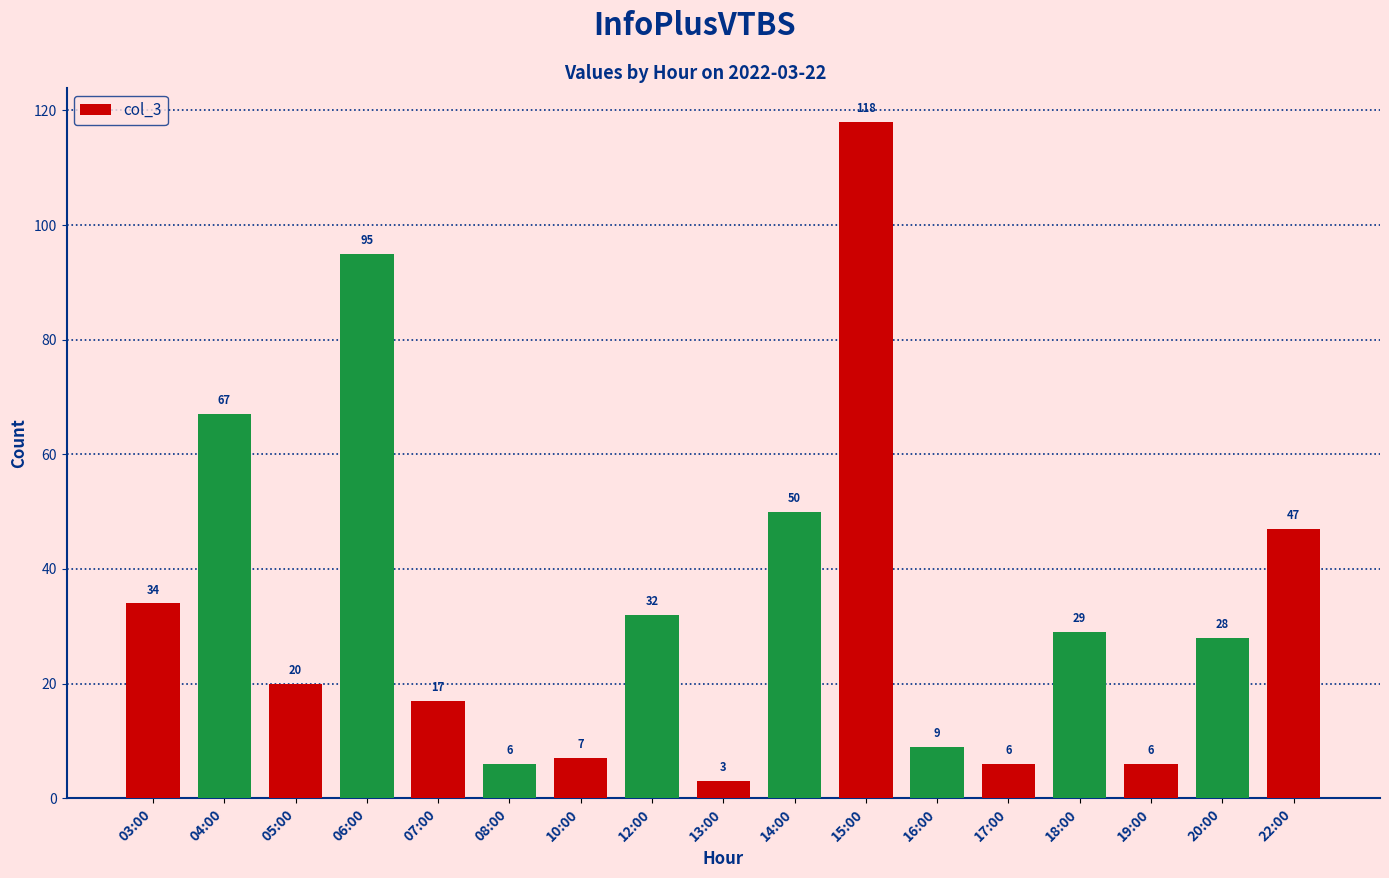

The chart shows a value of 118 at 15:00. True or false?

True